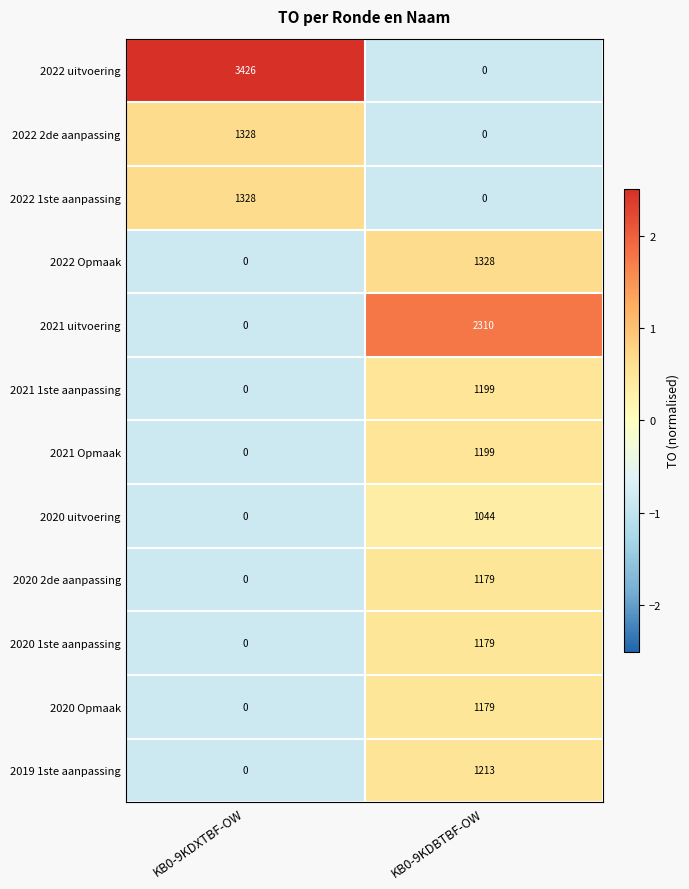

What is the greatest value displayed?

3426